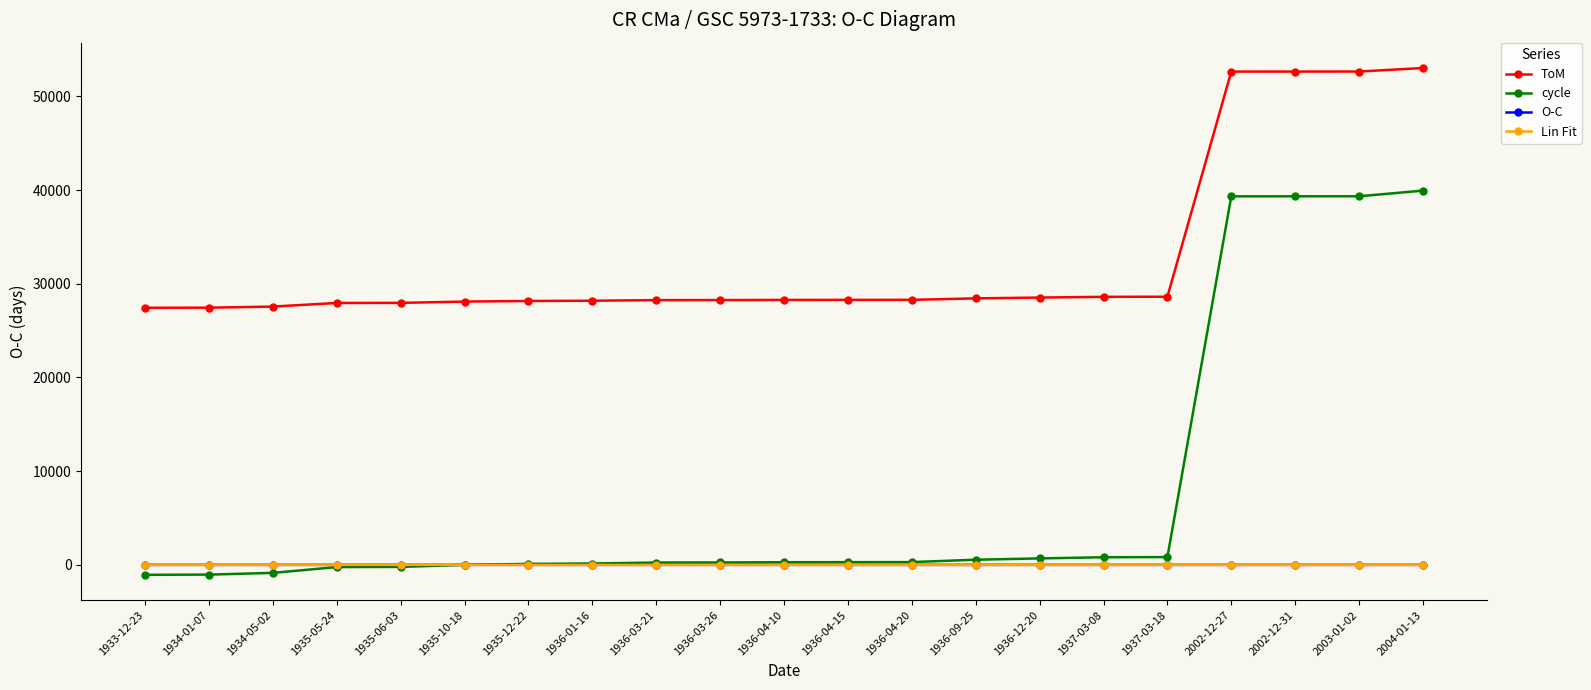

The value of cycle at 2002-12-27 is 24720.9. True or false?

False